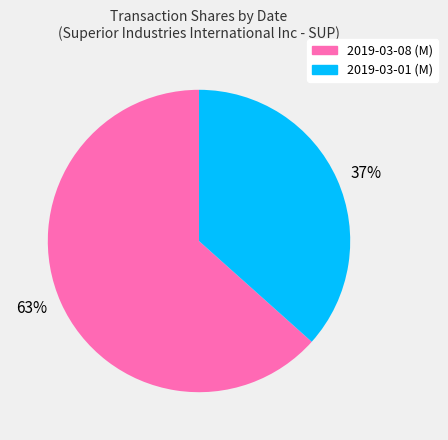

Which slice is the largest?

63%